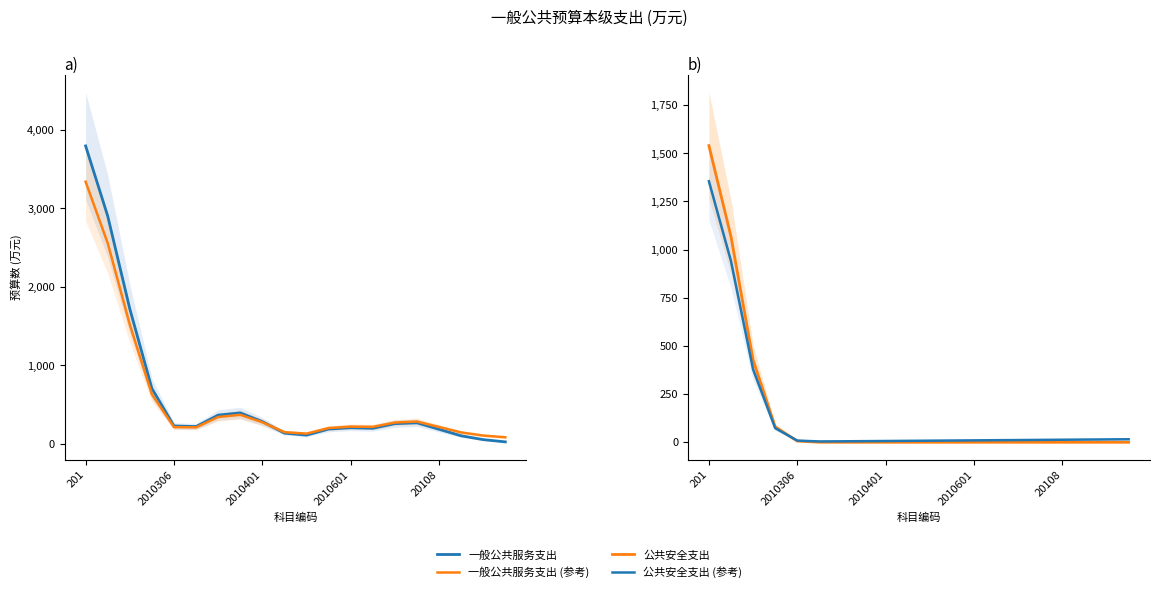

Which series has the largest range (max minus min)?

一般公共服务支出